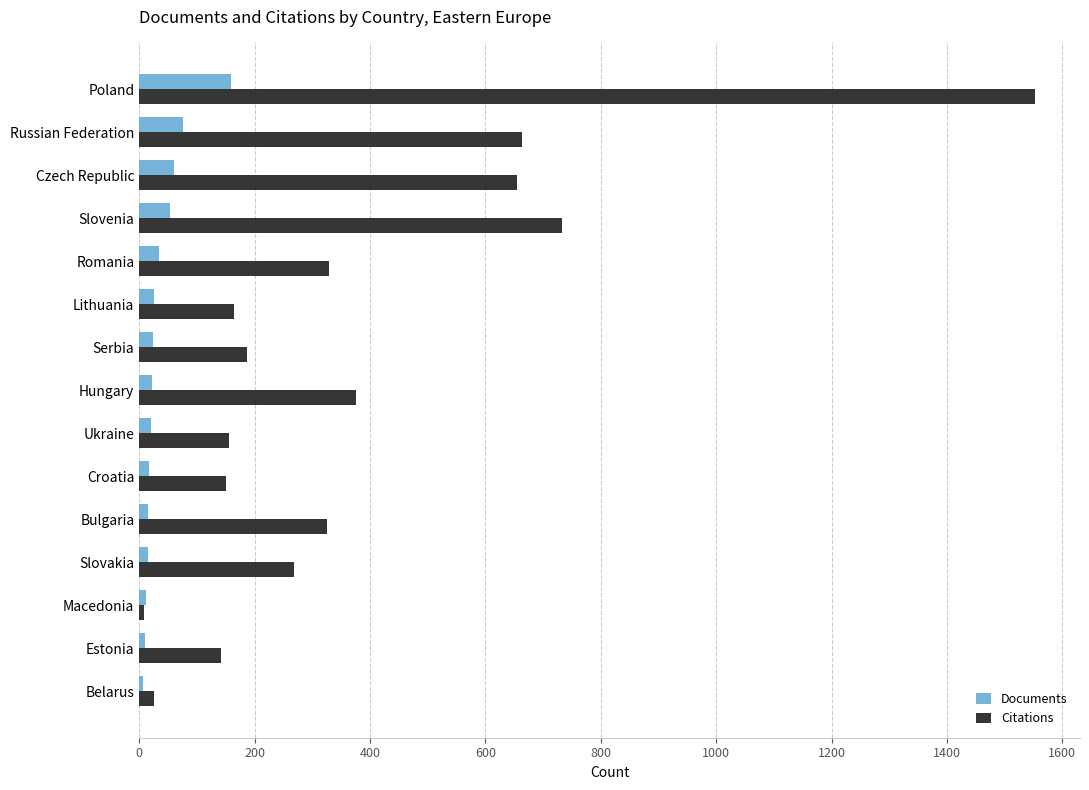

List the series in order of their overall mean, highest first.

Citations, Documents